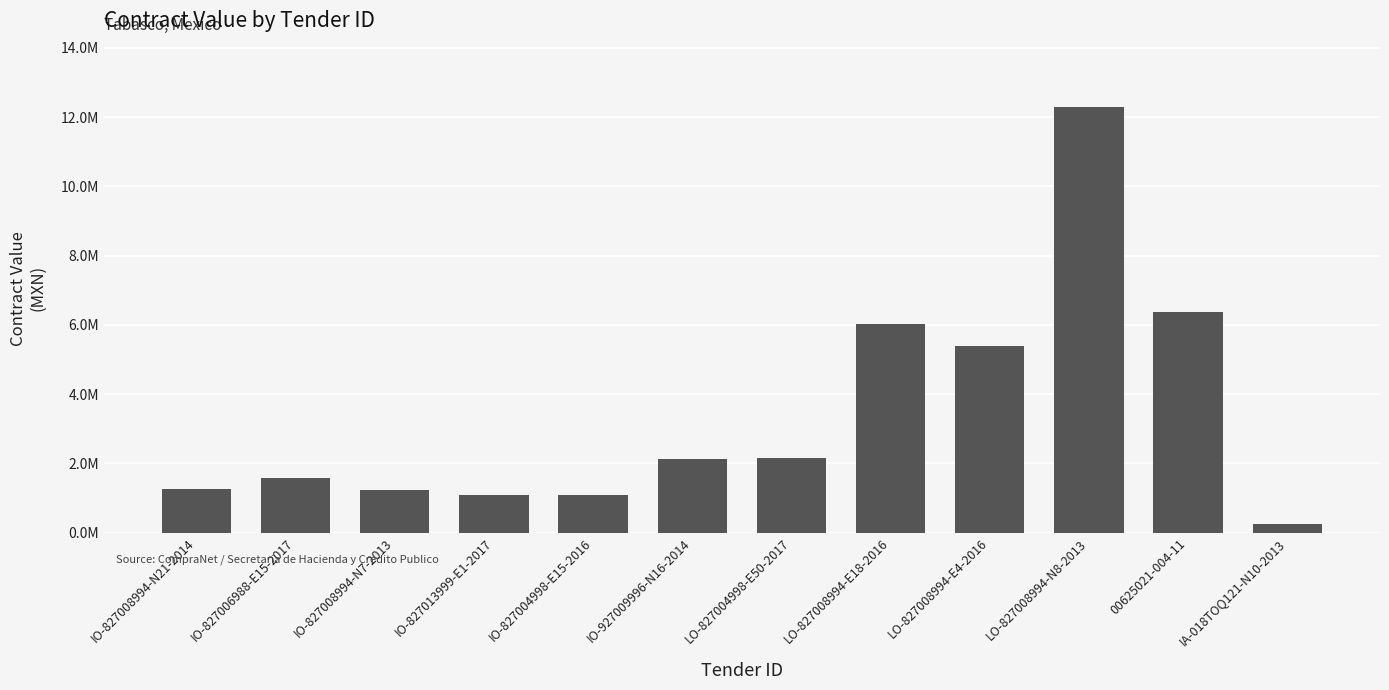

Is it true that the value at LO-827008994-E4-2016 is 5384259.6?

True